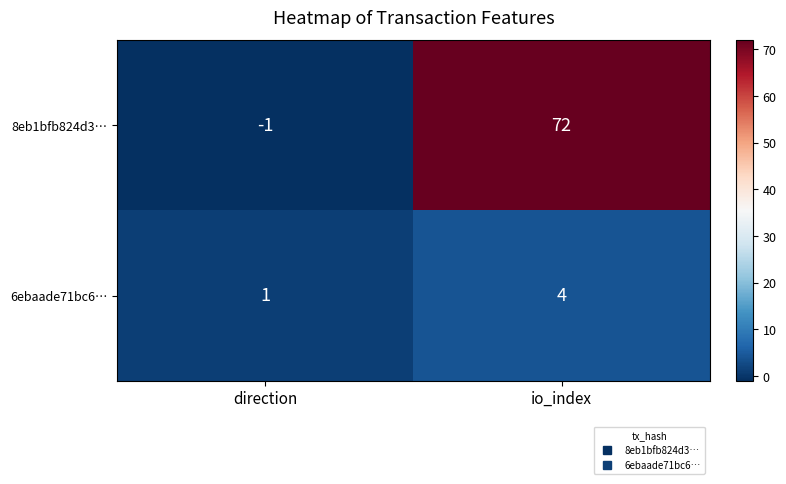

Is the value of 8eb1bfb824d3… at direction greater than the value of 6ebaade71bc6… at io_index?

No